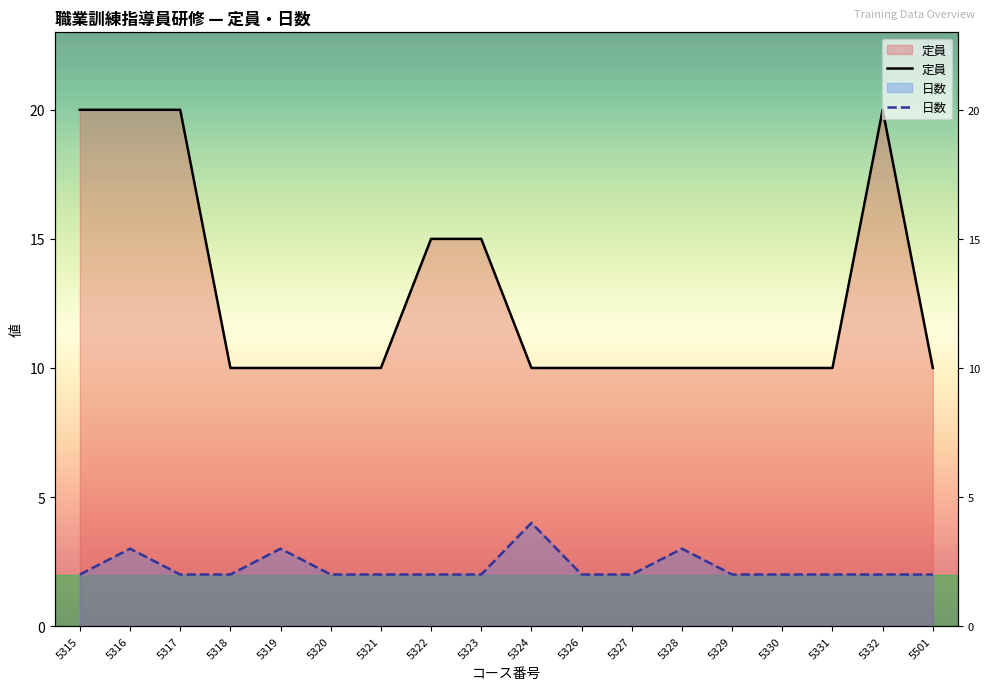

Reading left to right, transcribe all the data shown in this chart.

定員: 5315=20	5316=20	5317=20	5318=10	5319=10	5320=10	5321=10	5322=15	5323=15	5324=10	5326=10	5327=10	5328=10	5329=10	5330=10	5331=10	5332=20	5501=10
日数: 5315=2	5316=3	5317=2	5318=2	5319=3	5320=2	5321=2	5322=2	5323=2	5324=4	5326=2	5327=2	5328=3	5329=2	5330=2	5331=2	5332=2	5501=2